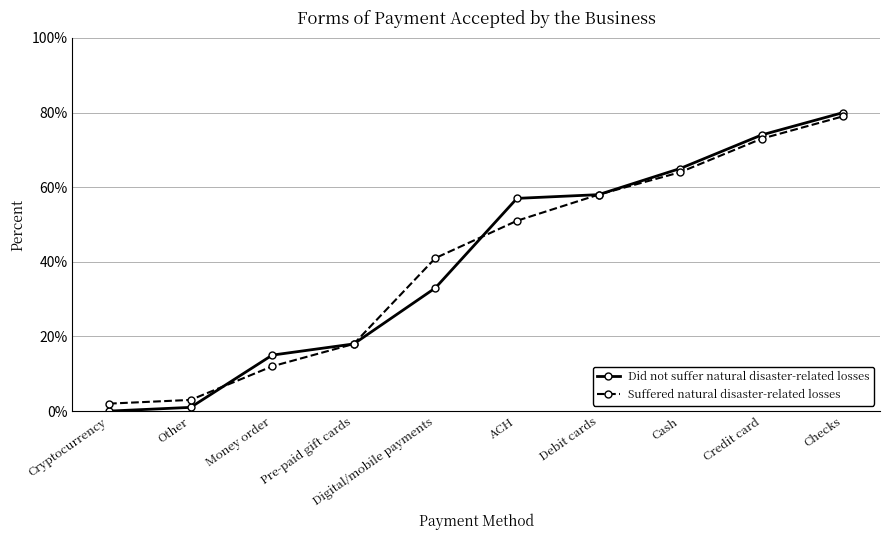

At which label does Suffered natural disaster-related losses reach its peak?

Checks